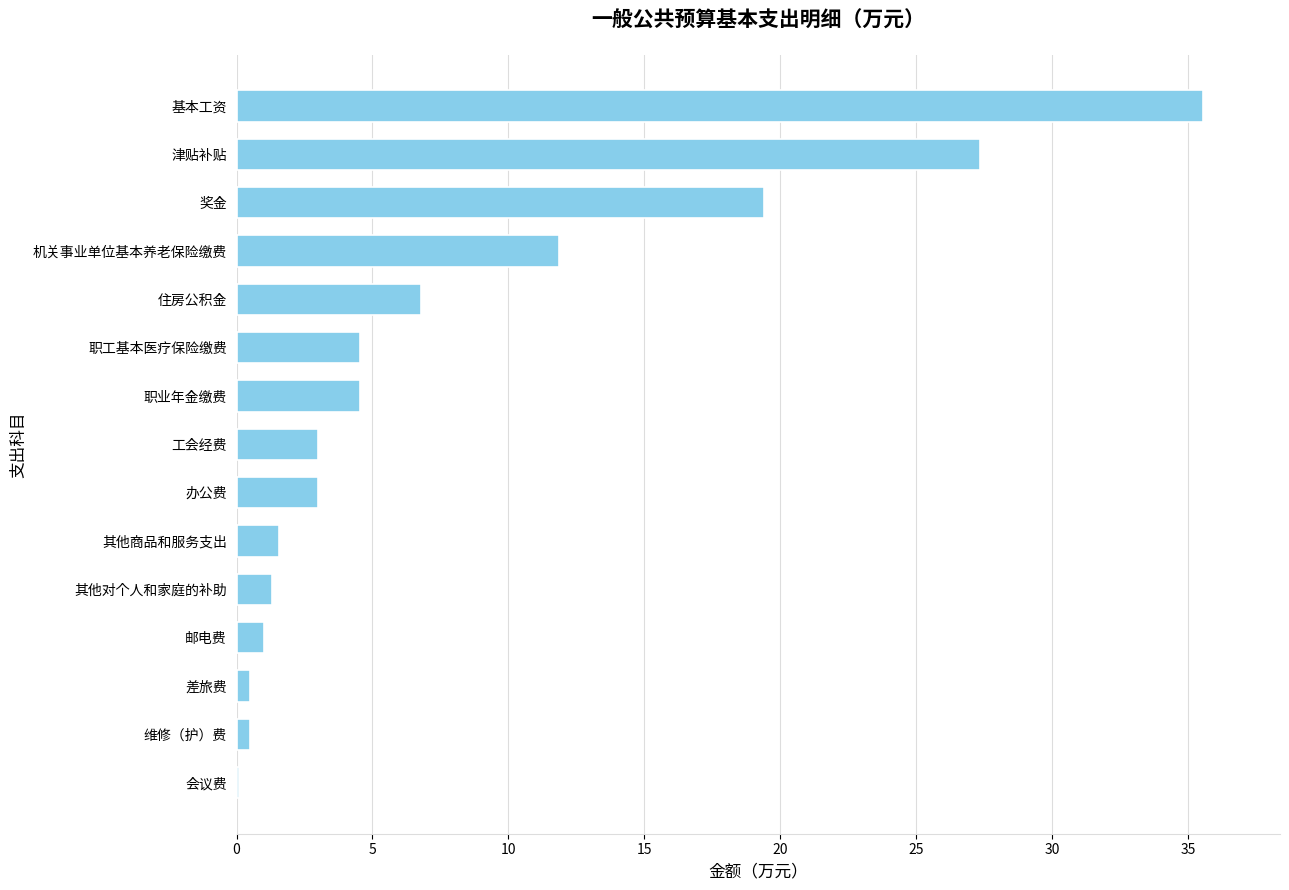

What is the maximum value shown in the chart?

35.5